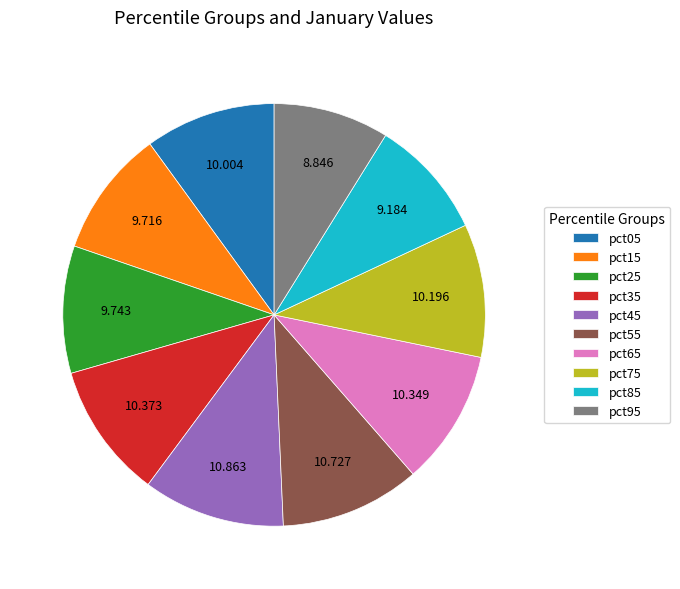

Does any single category account for the majority?

No